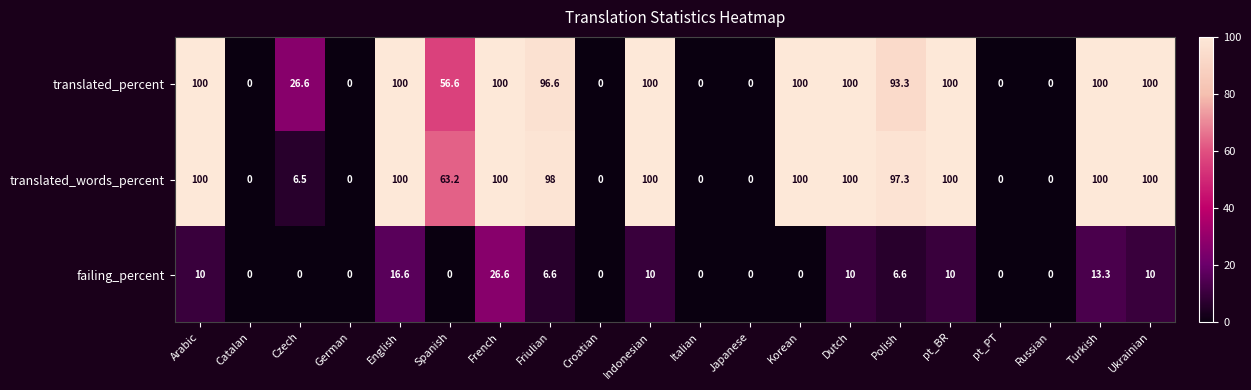

What is the spread (max minus min) of values at English?

83.4